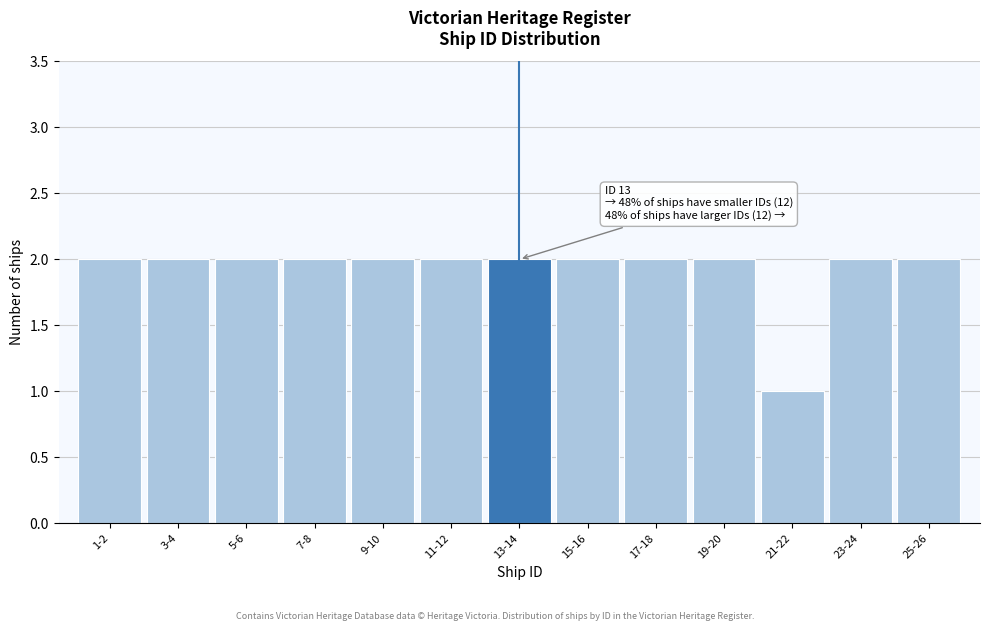

Reading left to right, extract all data points from this chart.

2	2	2	2	2	2	2	2	2	2	1	2	2